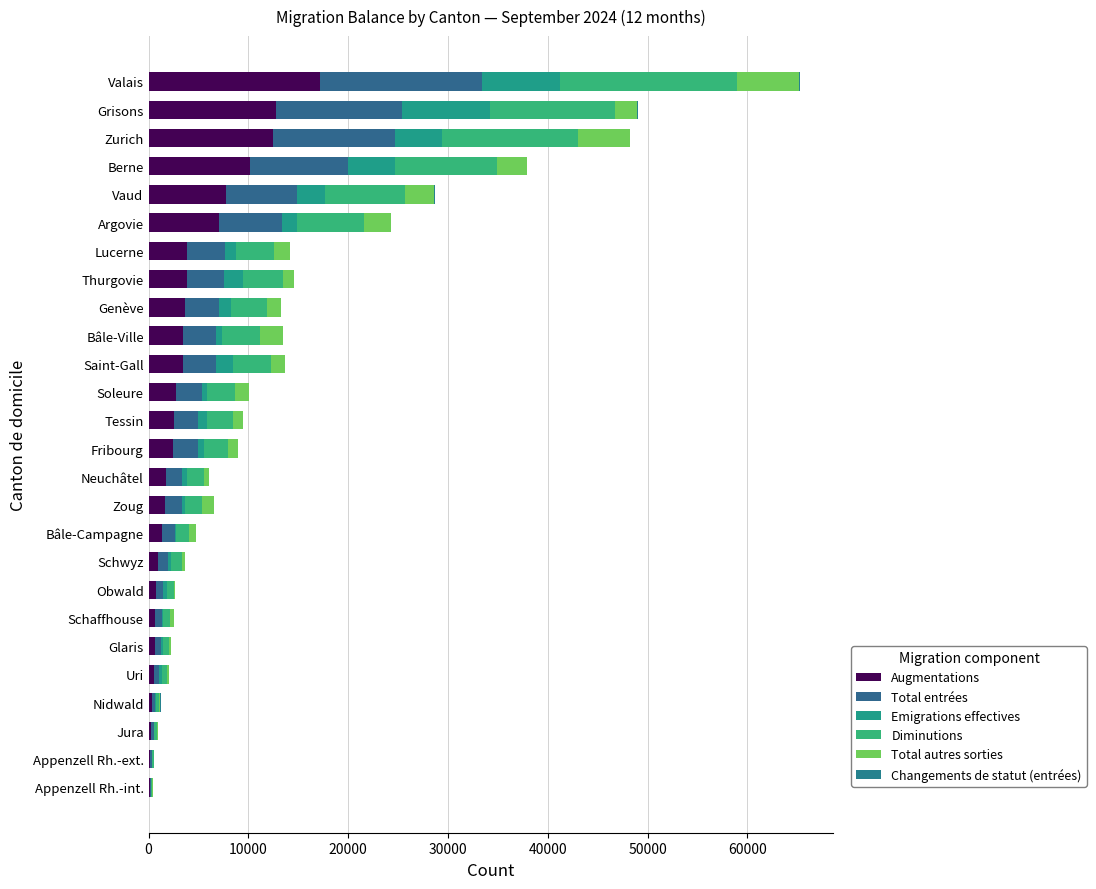

List the series in order of their peak value, lowest first.

Changements de statut (entrées), Total autres sorties, Emigrations effectives, Total entrées, Augmentations, Diminutions